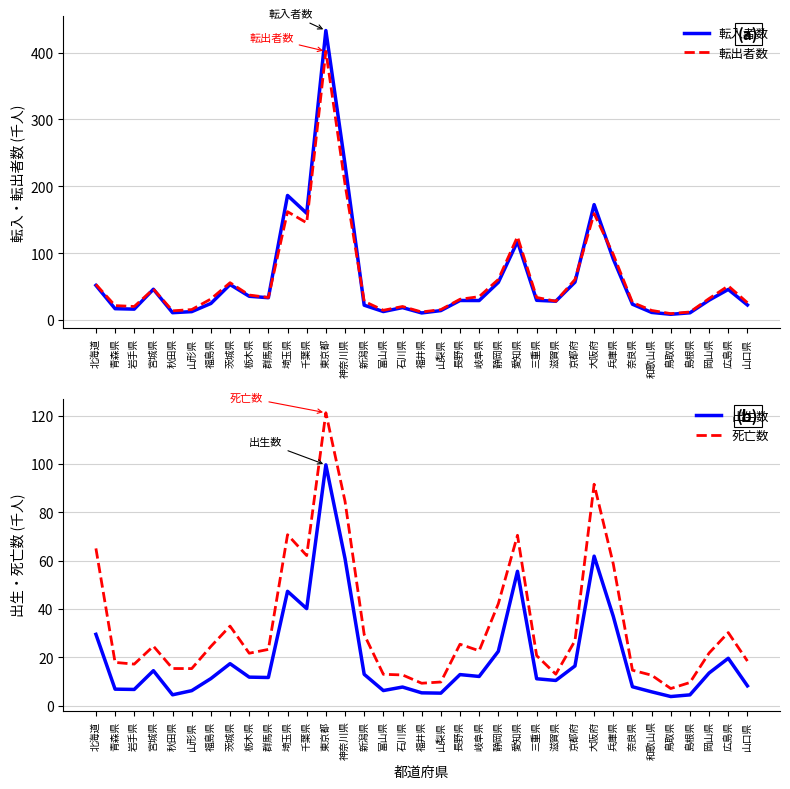

True or false: 死亡数 and 出生数 cross at least once.

False